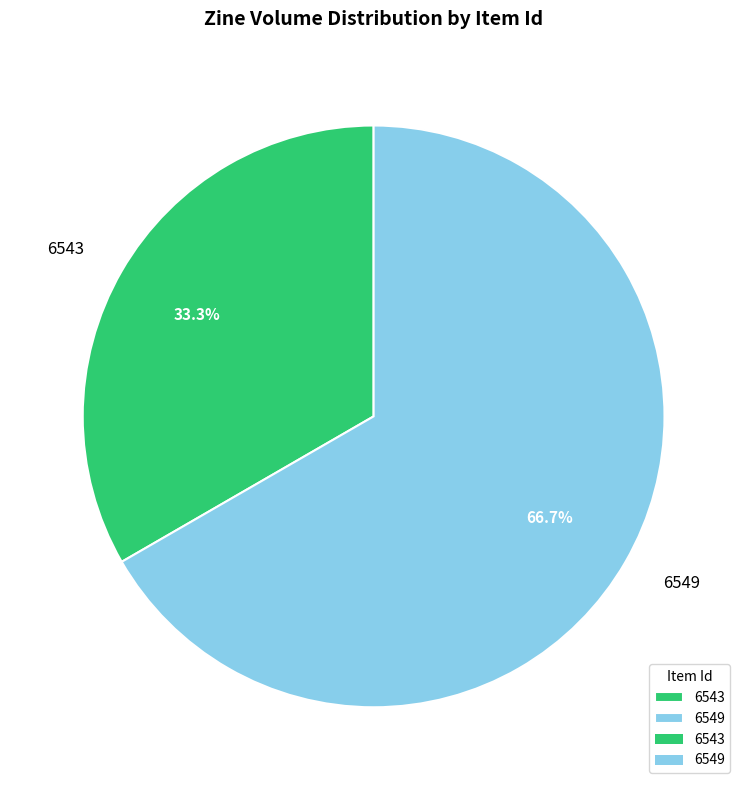

To the nearest percent, what portion does 6549 represent?

67%